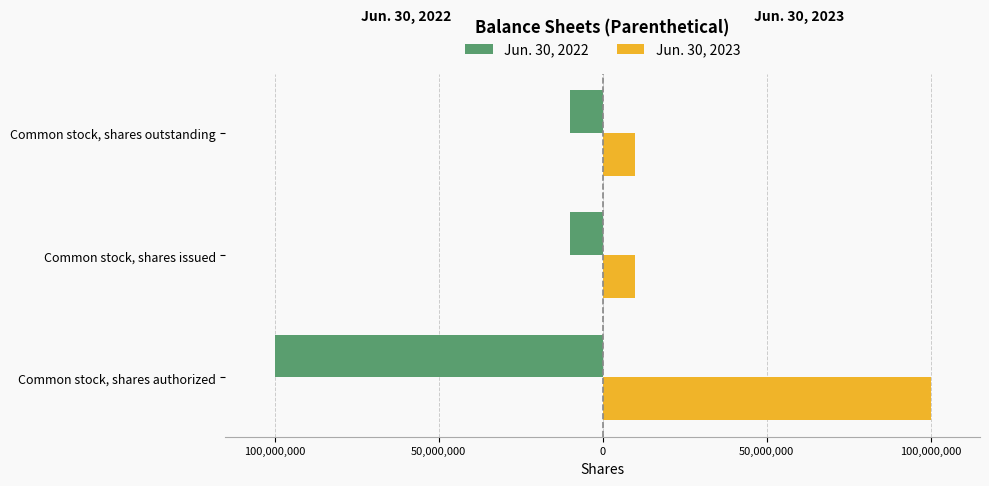

What are all the series names shown in the legend?

Jun. 30, 2022, Jun. 30, 2023